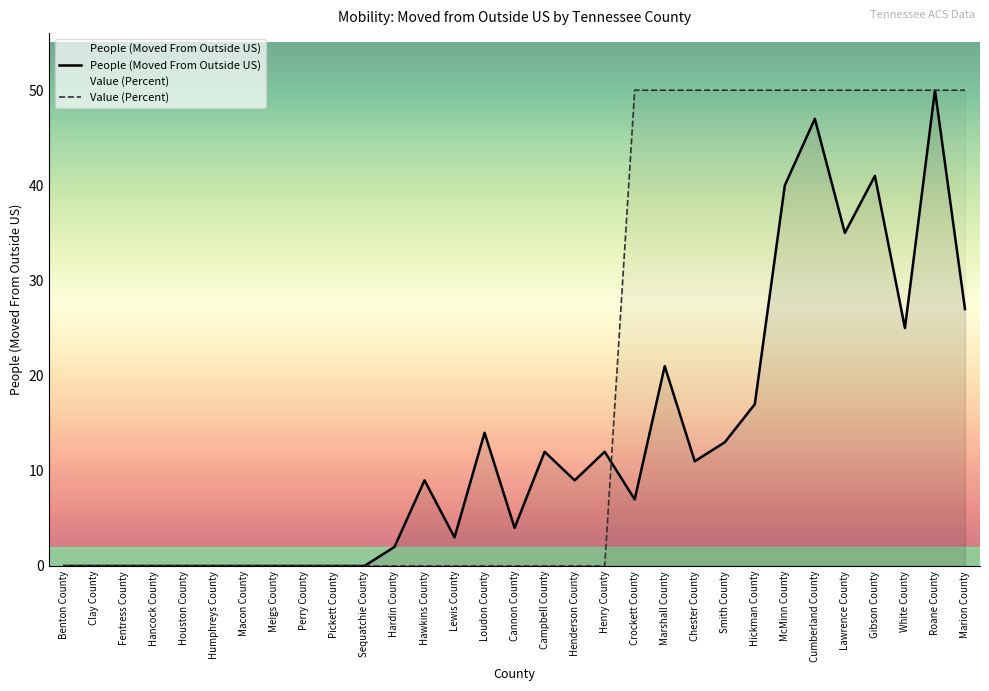

What position from the left is Henry County?

19